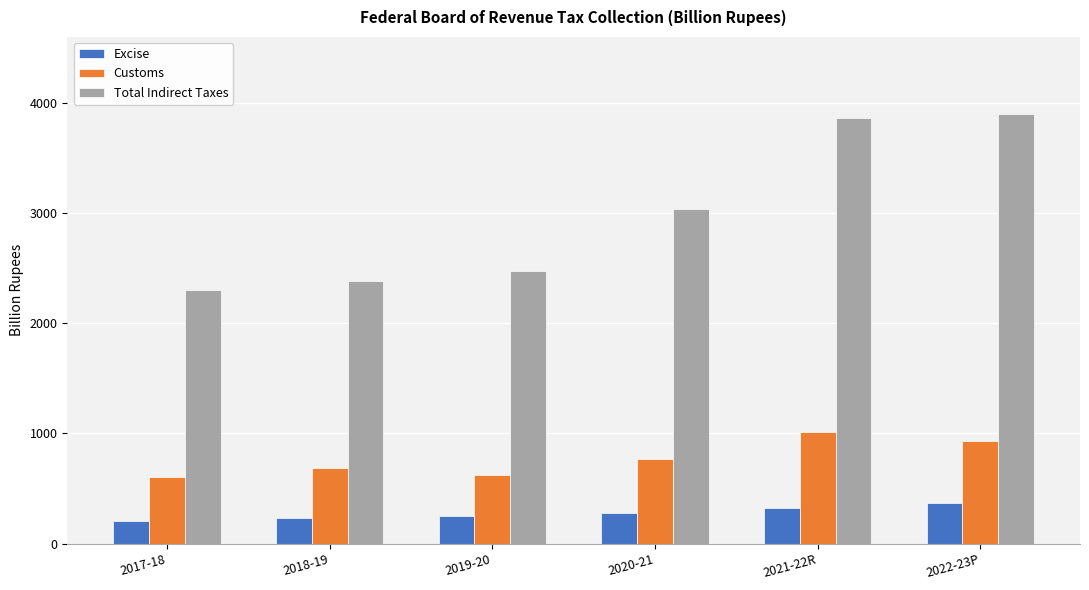

What is the sum of all Customs values?

4629.6